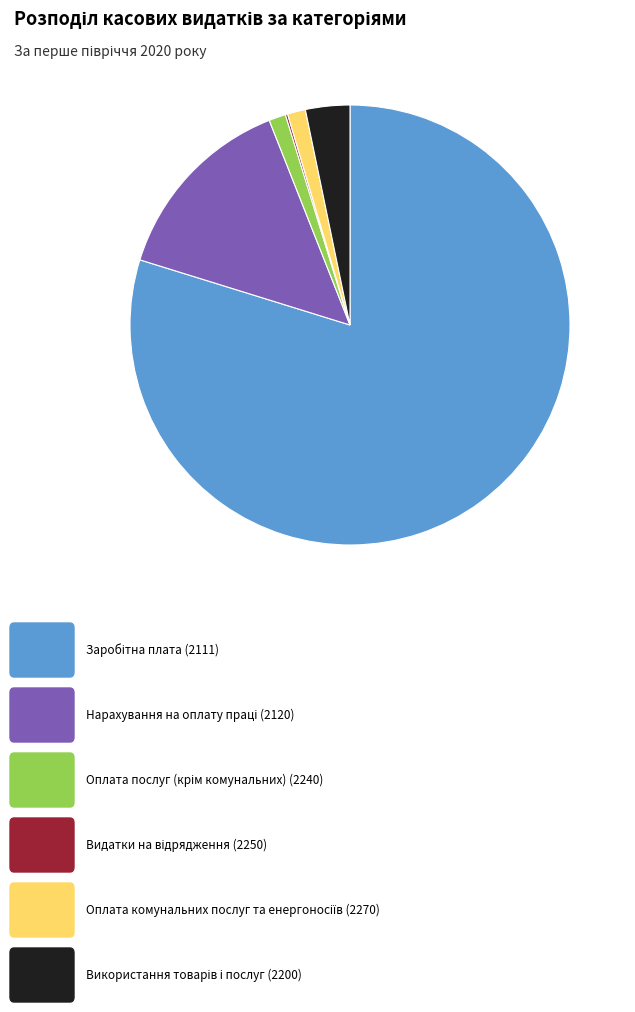

Is there any slice that represents more than half of the pie?

Yes